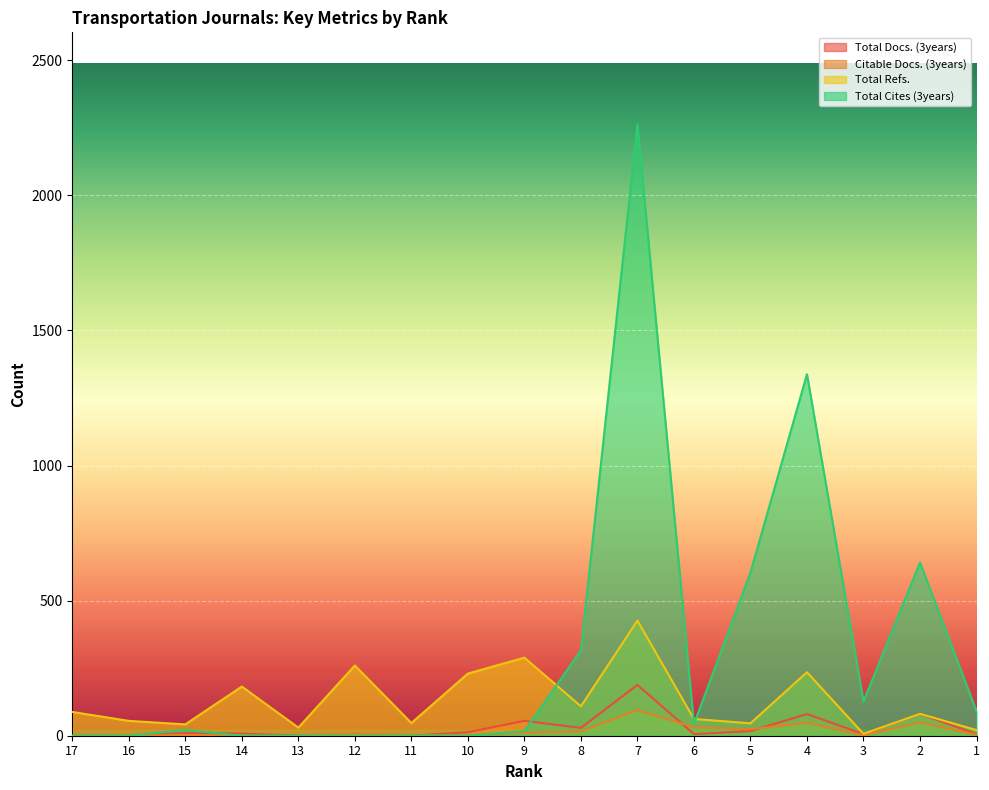

How many interior local valleys does the Total Cites (3years) series have?

2